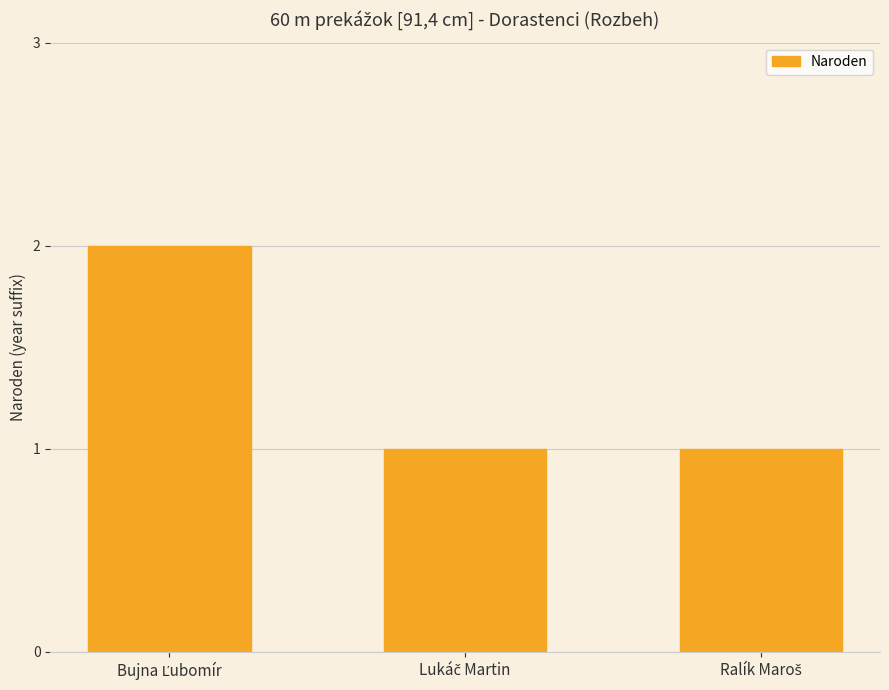

Reading left to right, list all the values displayed in this chart.

2	1	1